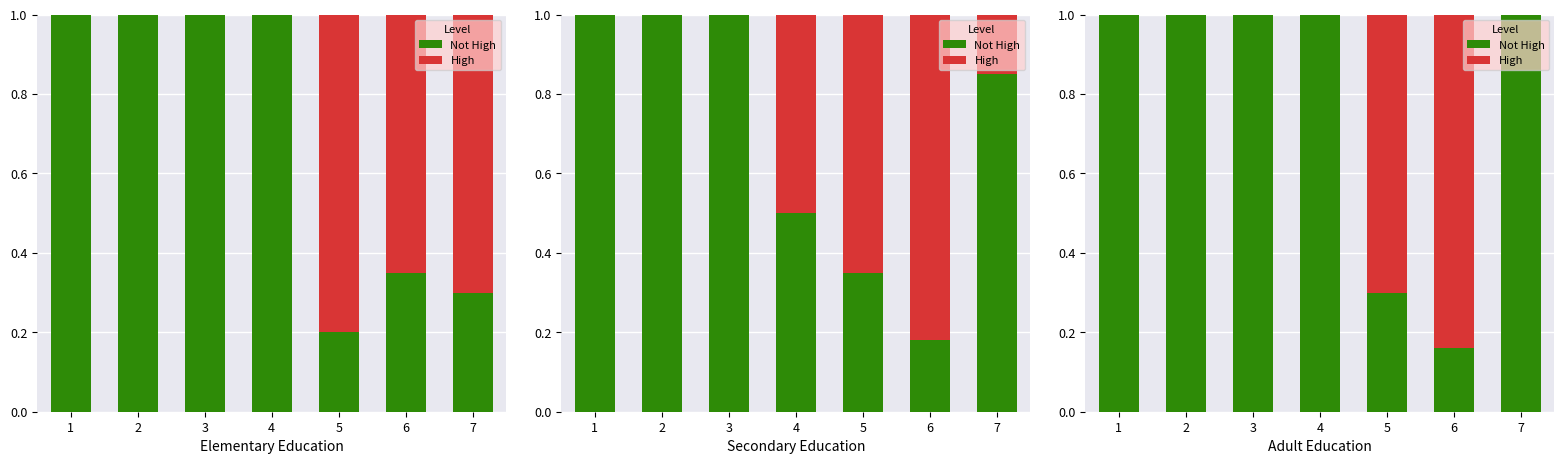

What is the maximum value shown in the chart?

1.0